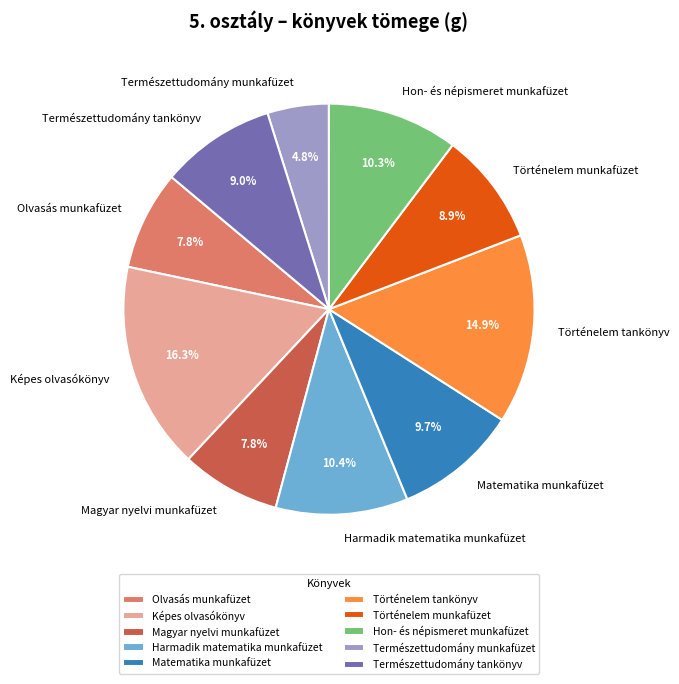

What is the smallest slice in the pie chart?

Természettudomány munkafüzet